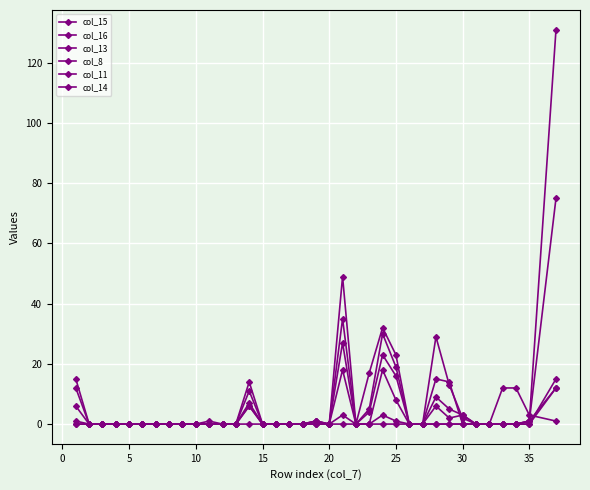

Count the number of categories in the chart.

36